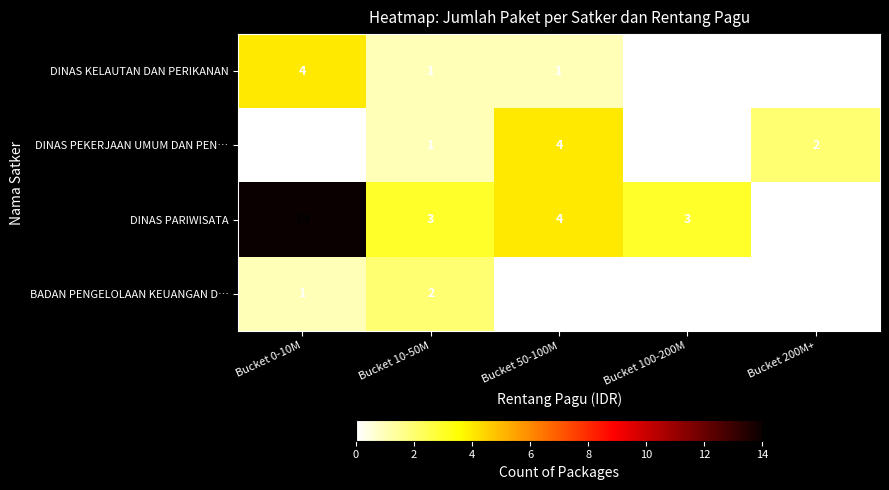

Which series changed the most between Bucket 50-100M and Bucket 100-200M?

DINAS PEKERJAAN UMUM DAN PEN…